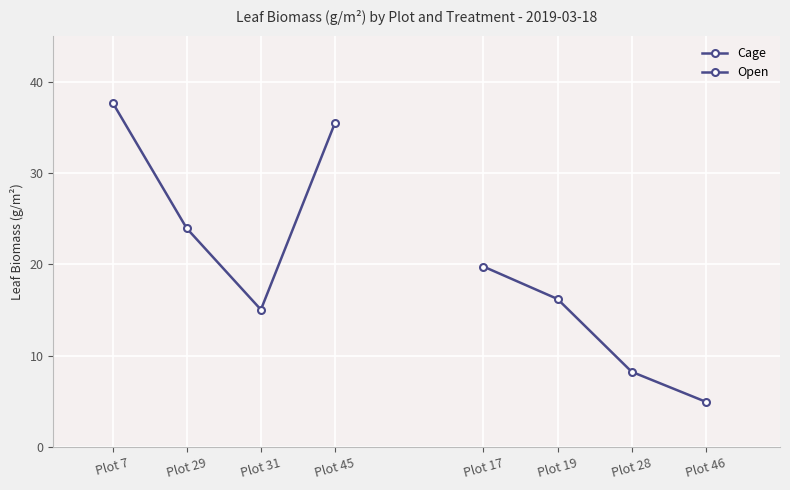

Which series has the widest spread of values?

Cage